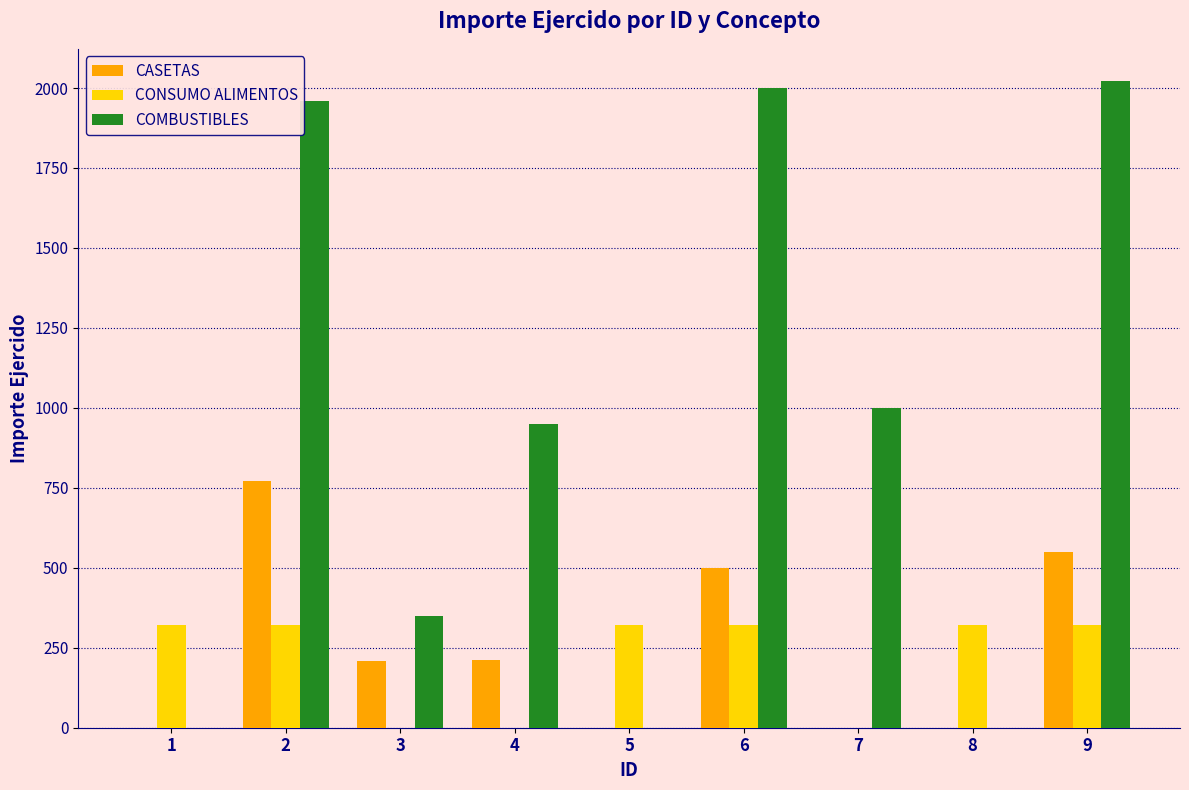

The CONSUMO ALIMENTOS series shows 160.3 at 1. True or false?

False